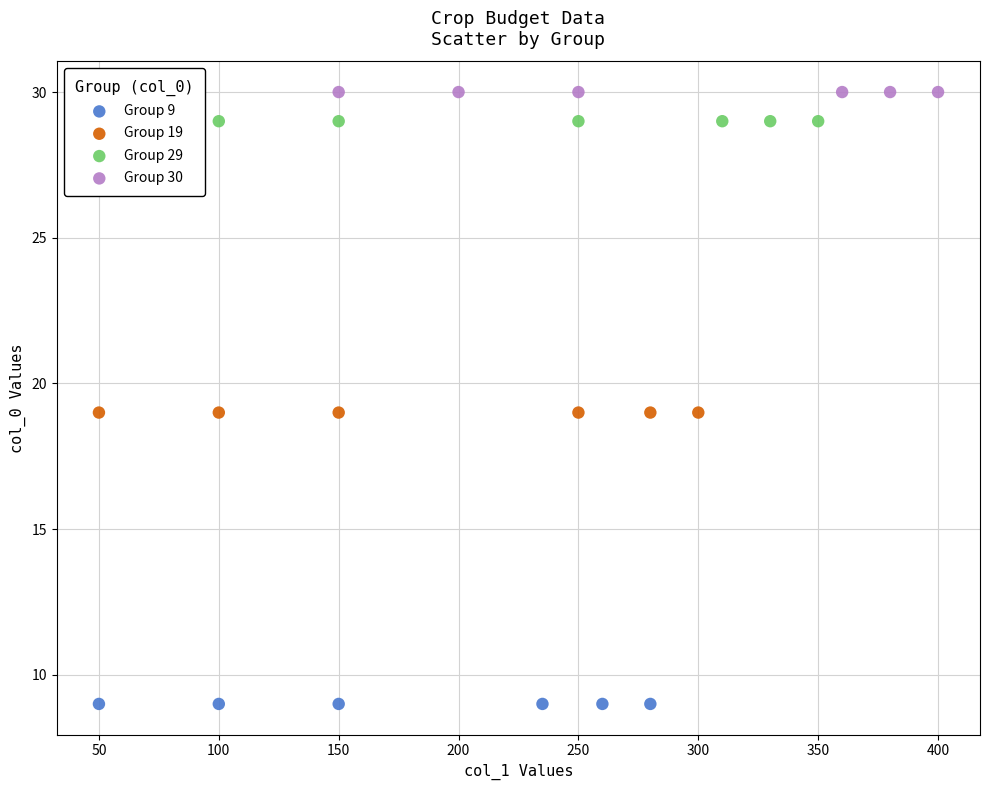

Which series contains the highest Y value?

Group 30